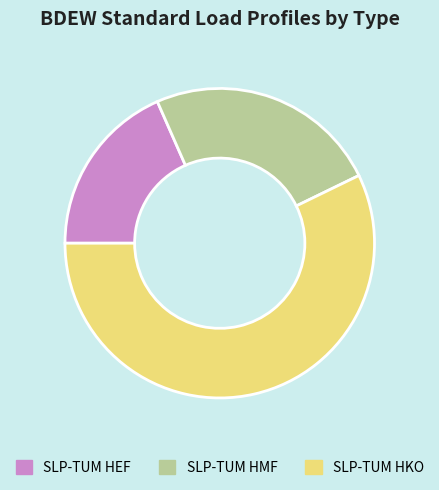

How many slices are in this pie chart?

3